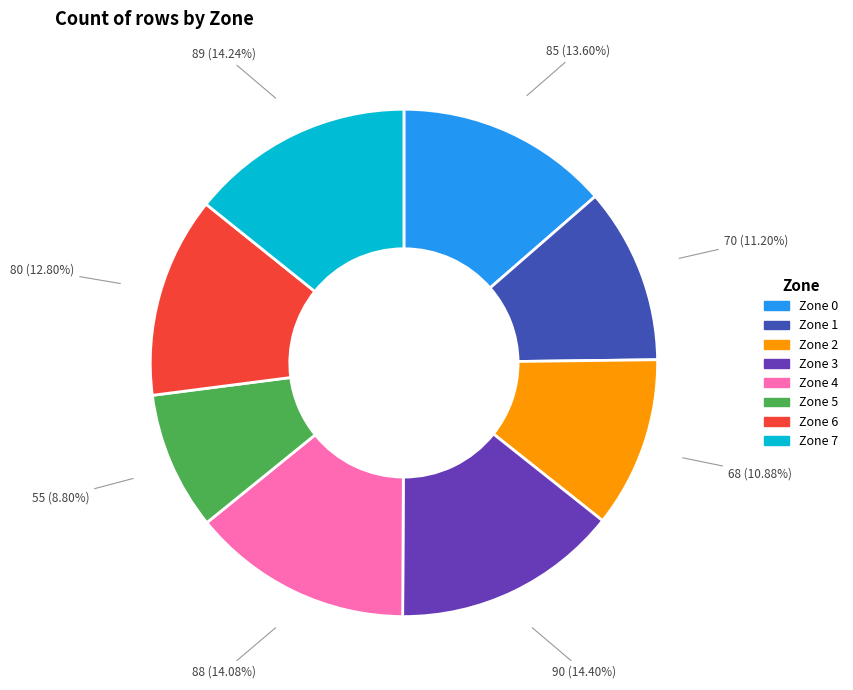

Does any single category account for the majority?

No